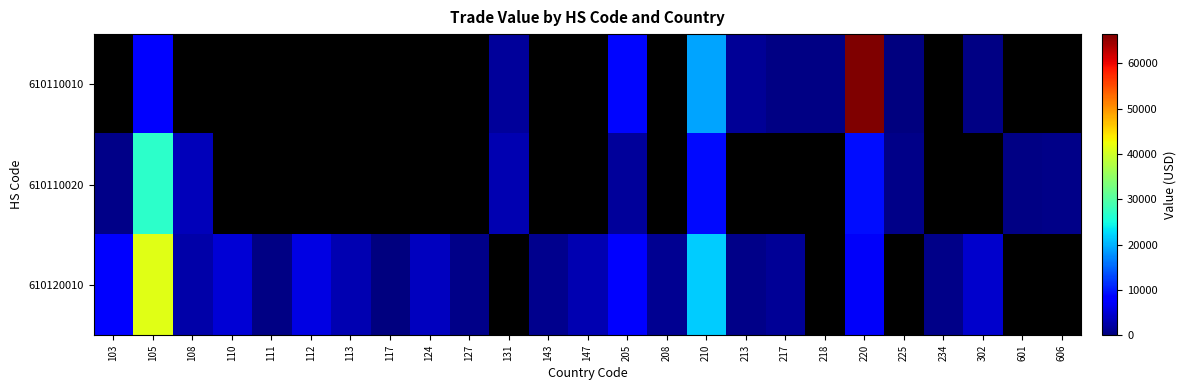

Count the number of data series in this chart.

3